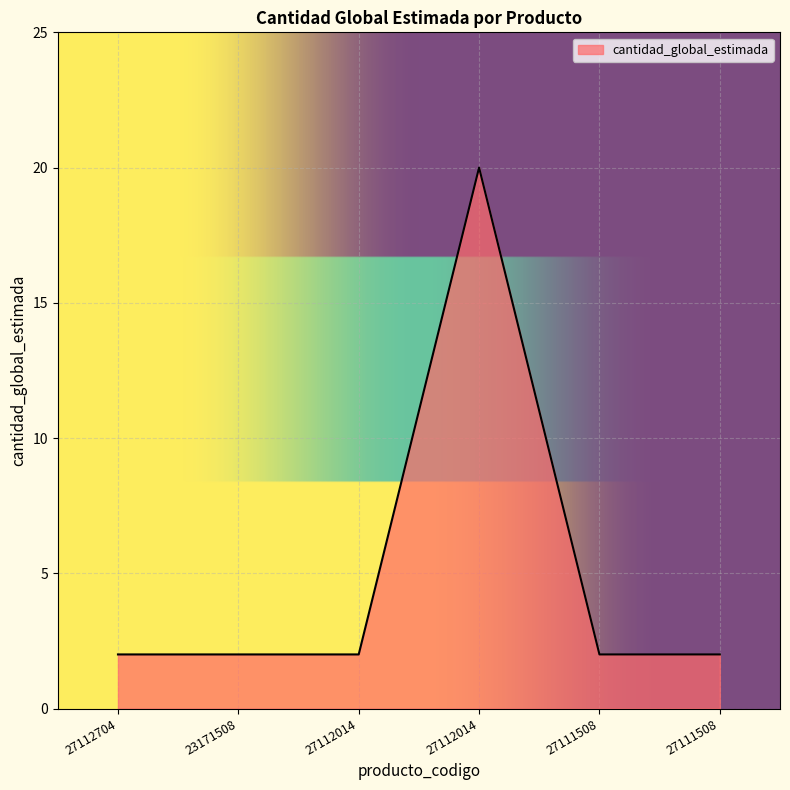

Rank the categories by value from lowest to highest.

27112704, 23171508, 27112014, 27111508, 27111508, 27112014